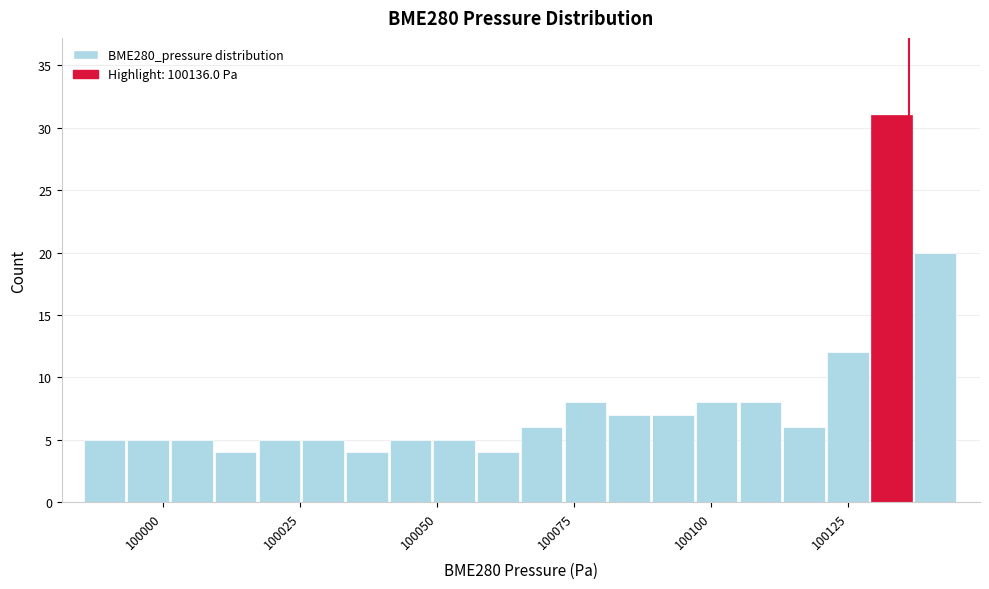

Around what value on the x-axis is the tallest bar? Give the approximate position of its centre, as read against the axis.

100135